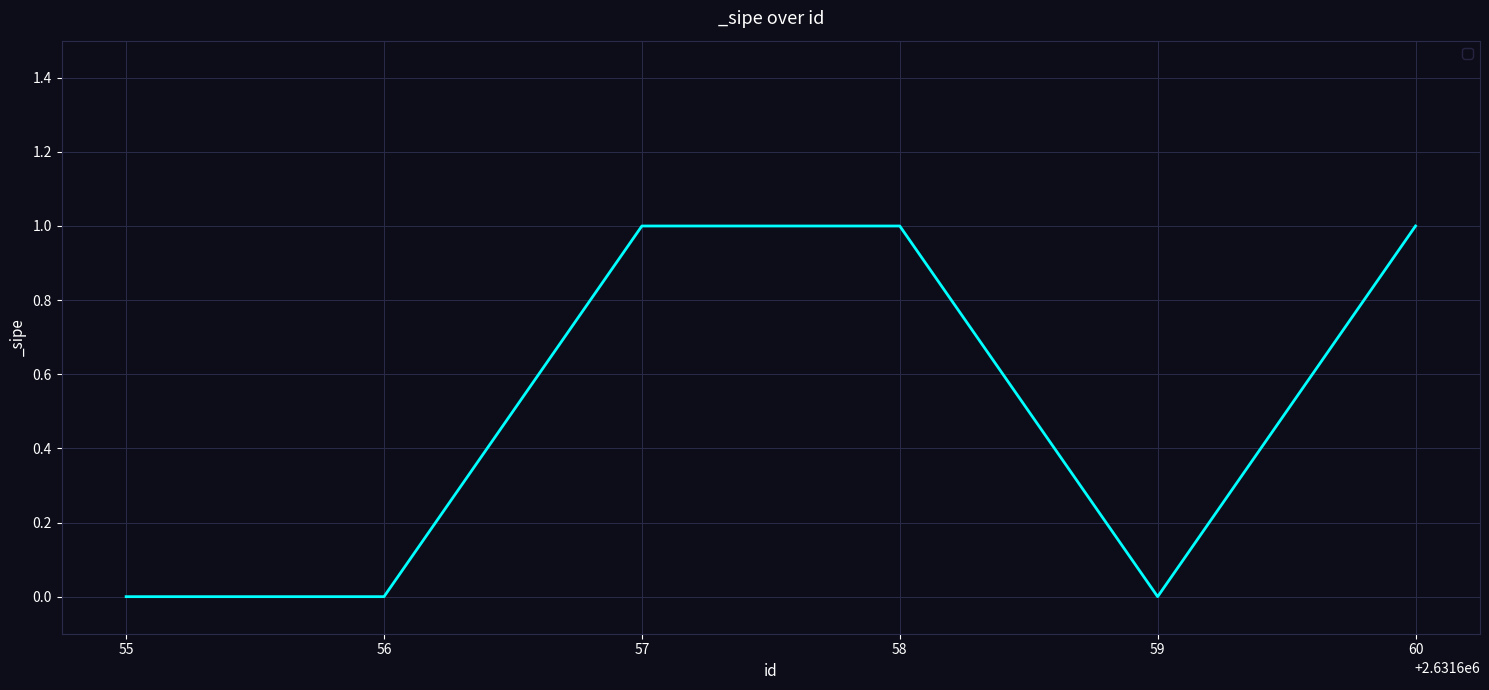

True or false: the data has more than 1 interior local peaks.

False